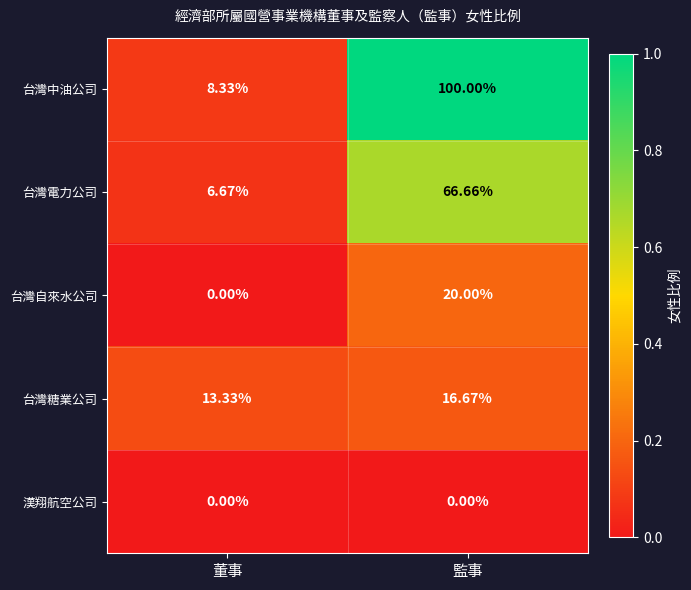

Which series has the largest total across all categories?

台灣中油公司